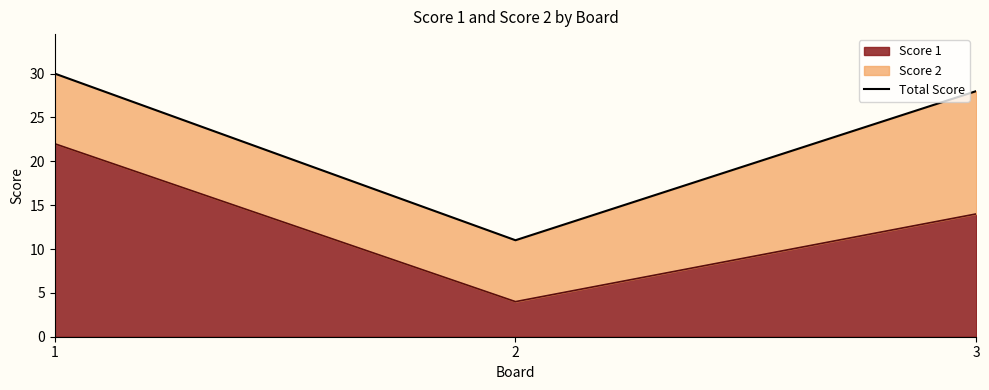

What is the approximate value at 1, to the nearest 5?

30